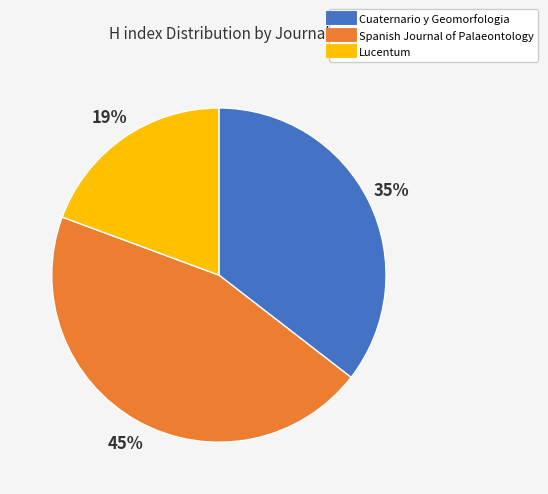

To the nearest percent, what portion does Lucentum represent?

19%